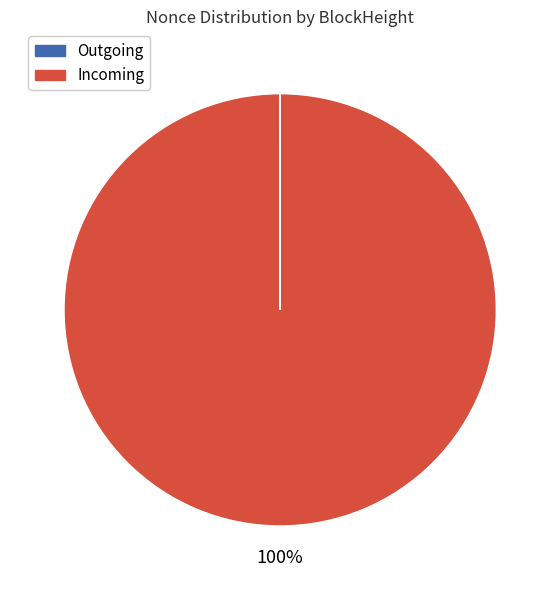

To the nearest percent, what is the average slice percentage?

50%